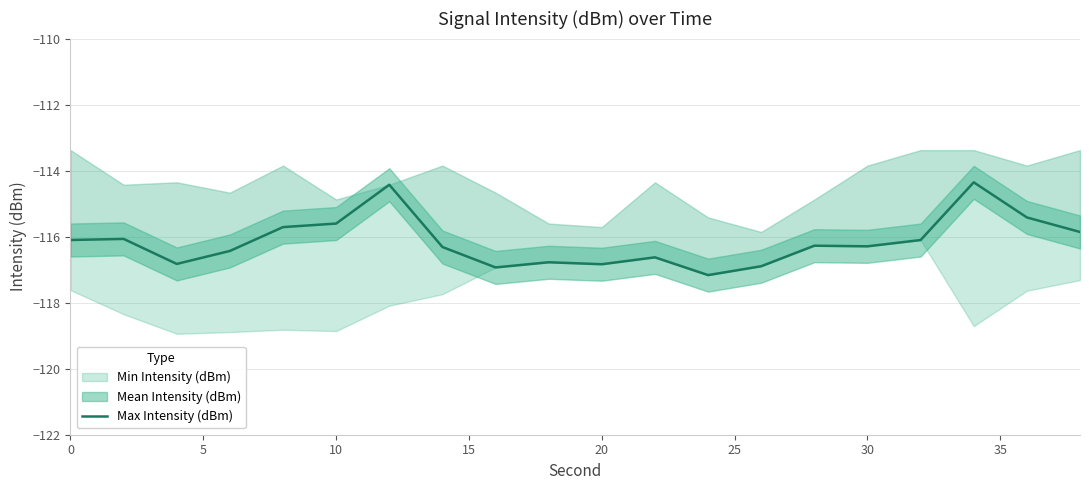

What is the greatest value displayed?

-114.4